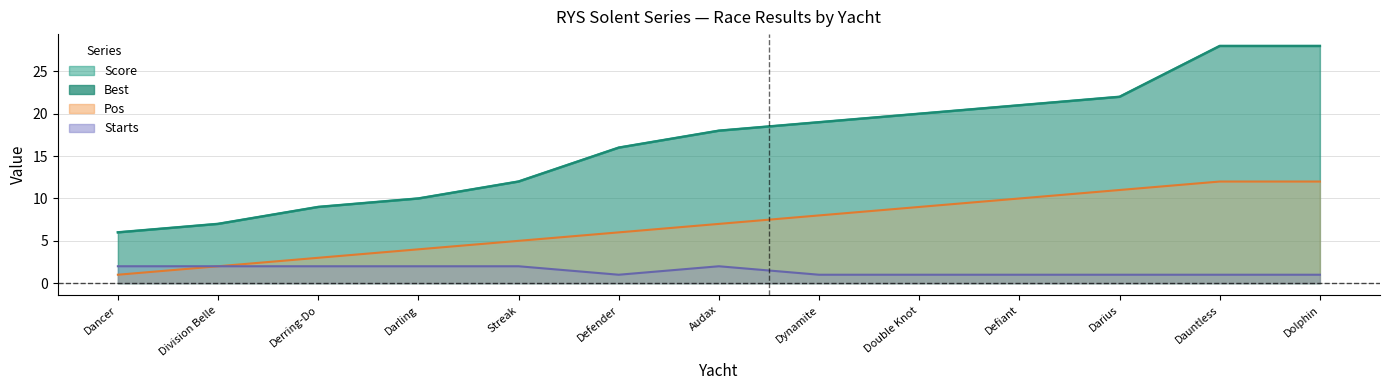

What is the approximate value of Pos at Division Belle?

2